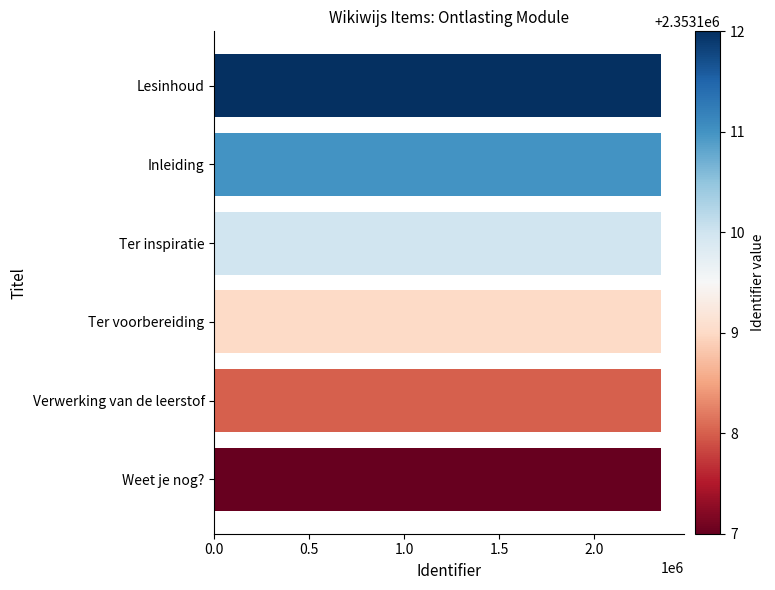

Count the values in the range 2353108 to 2353111.

4